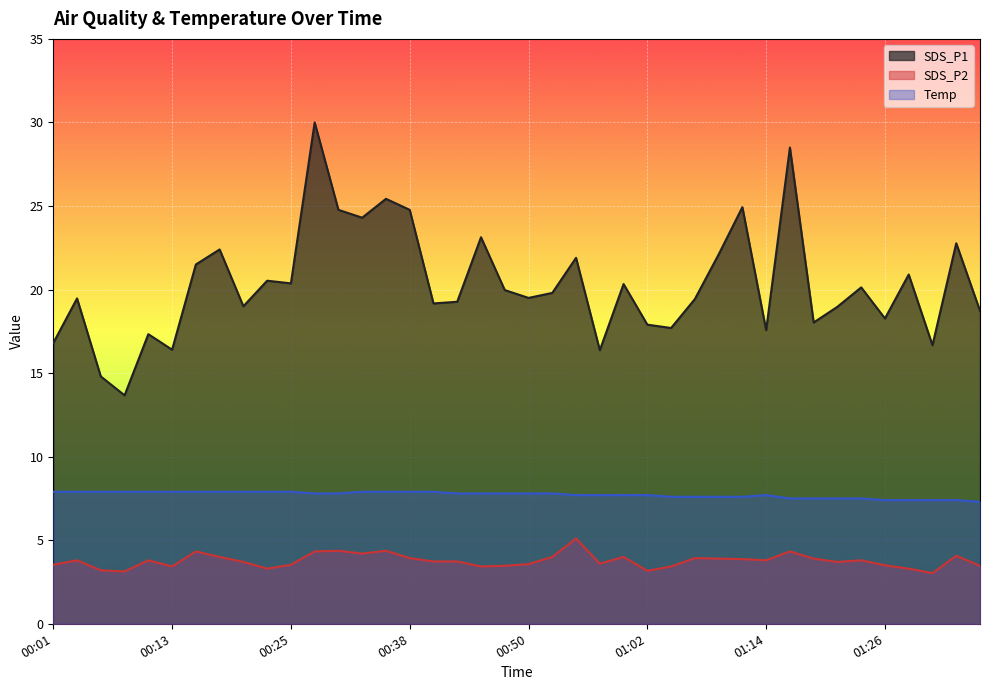

Is the value of SDS_P2 at 00:50 greater than the value of SDS_P1 at 00:11?

No